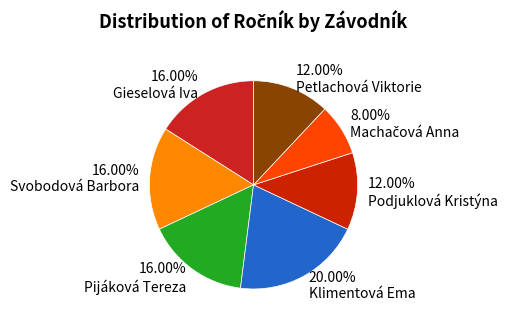

What percentage is the Svobodová Barbora slice, to the nearest percent?

16%